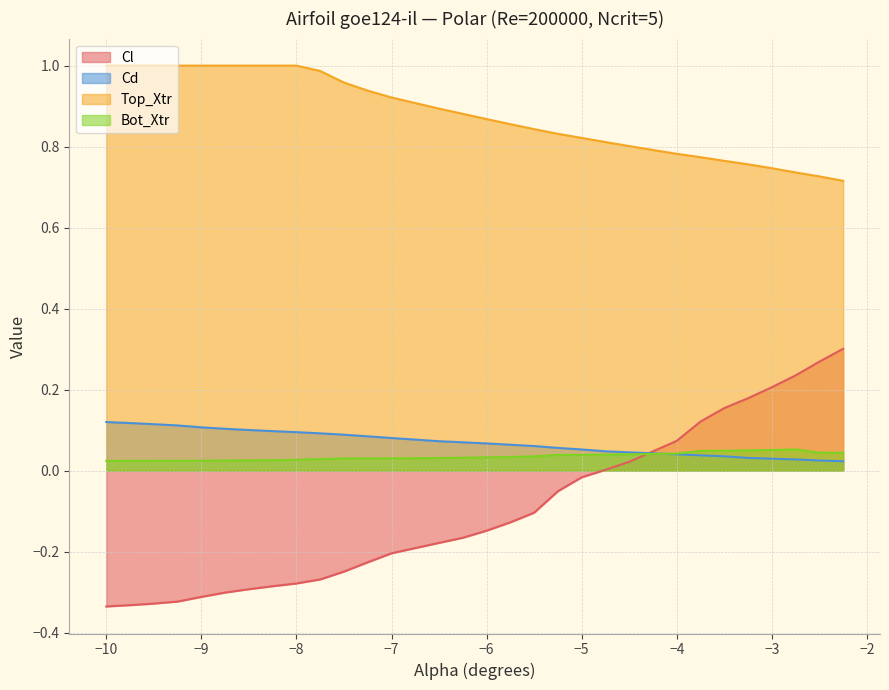

How many lines are shown in the chart?

4